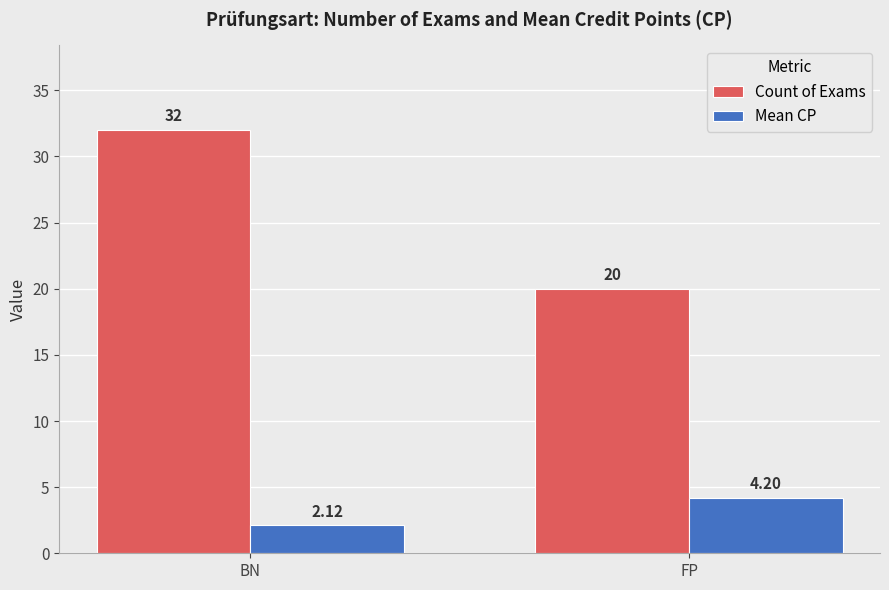

Read the Count of Exams value at BN.

32.0